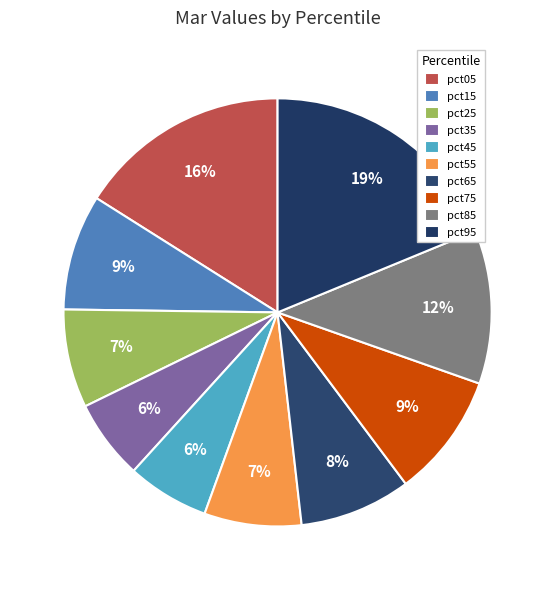

Does pct35 represent more than half of the total?

No